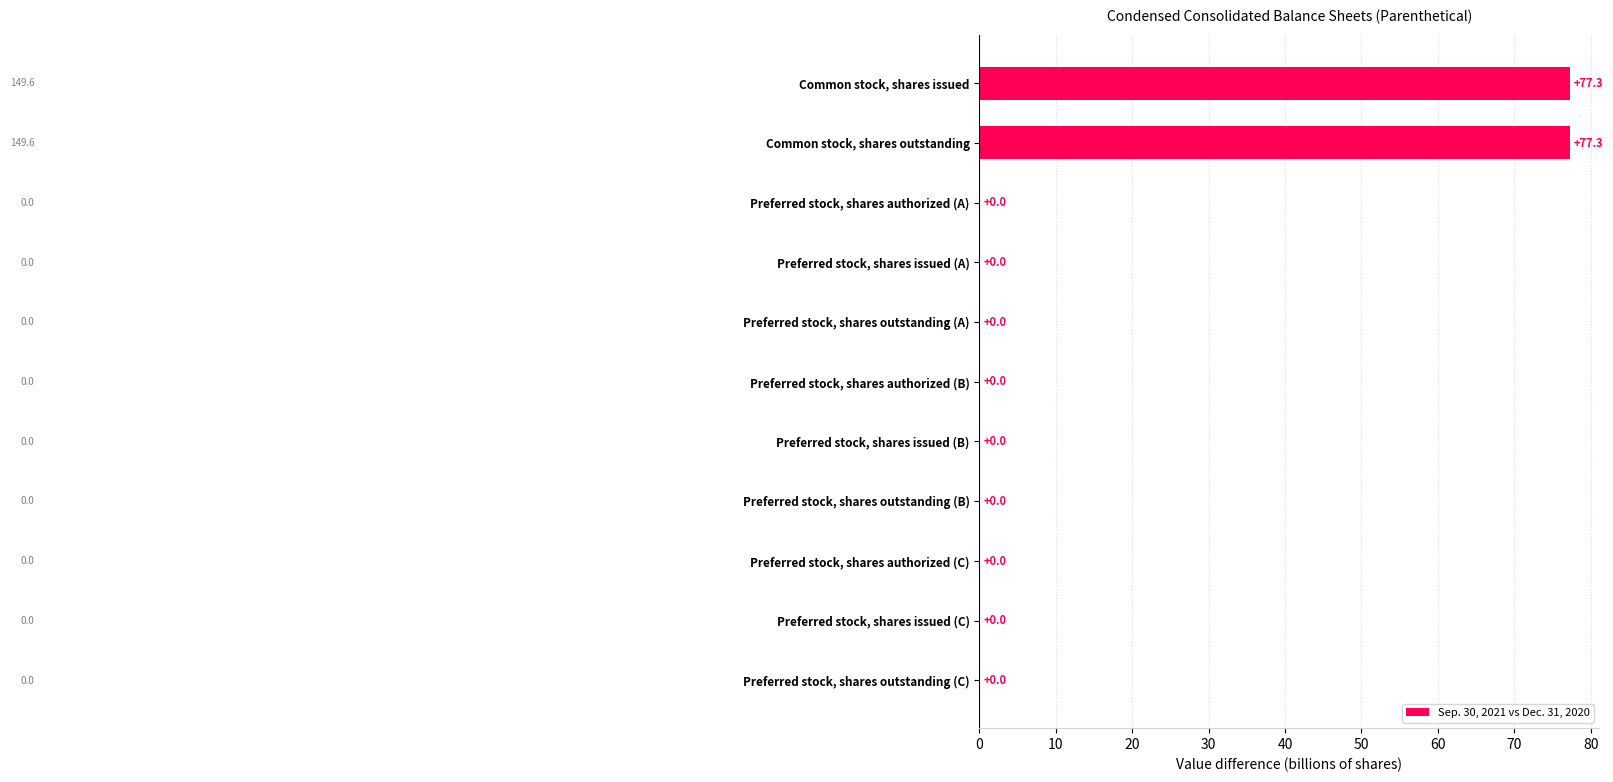

Are the bars grouped side by side (vs. stacked)?

No